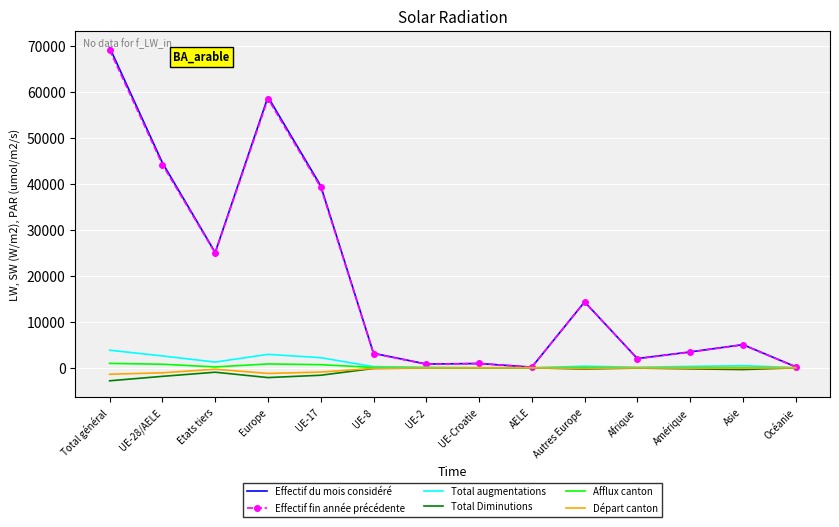

Between Total général and UE-17, which series saw the biggest shift?

Effectif du mois considéré